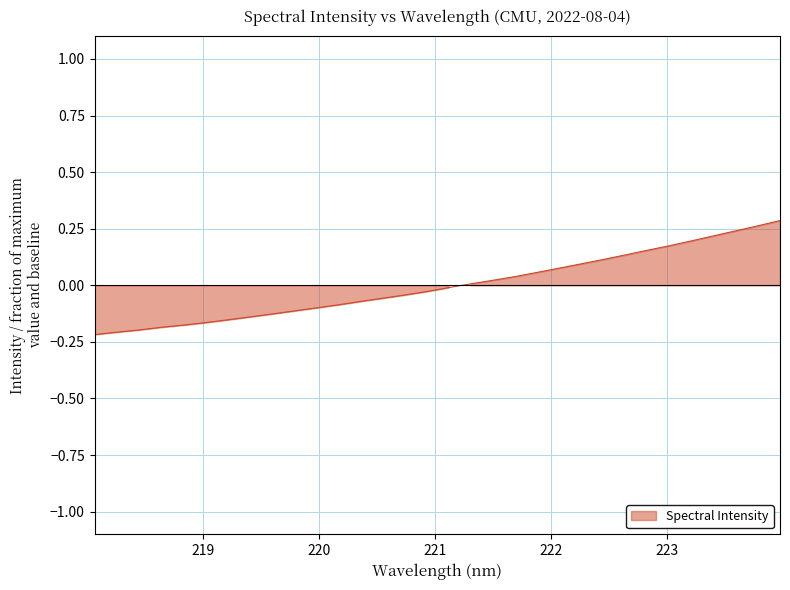

How many data points are less than 0?

17